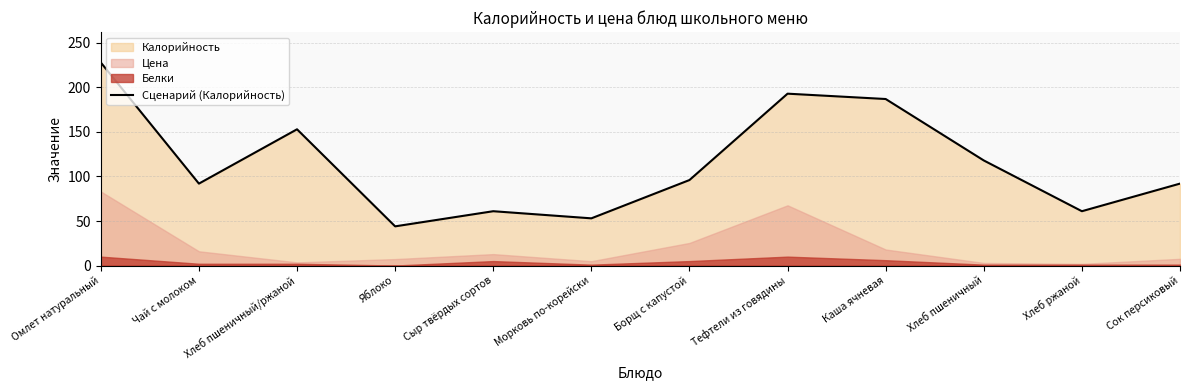

What is the approximate value at Морковь по-корейски?

53